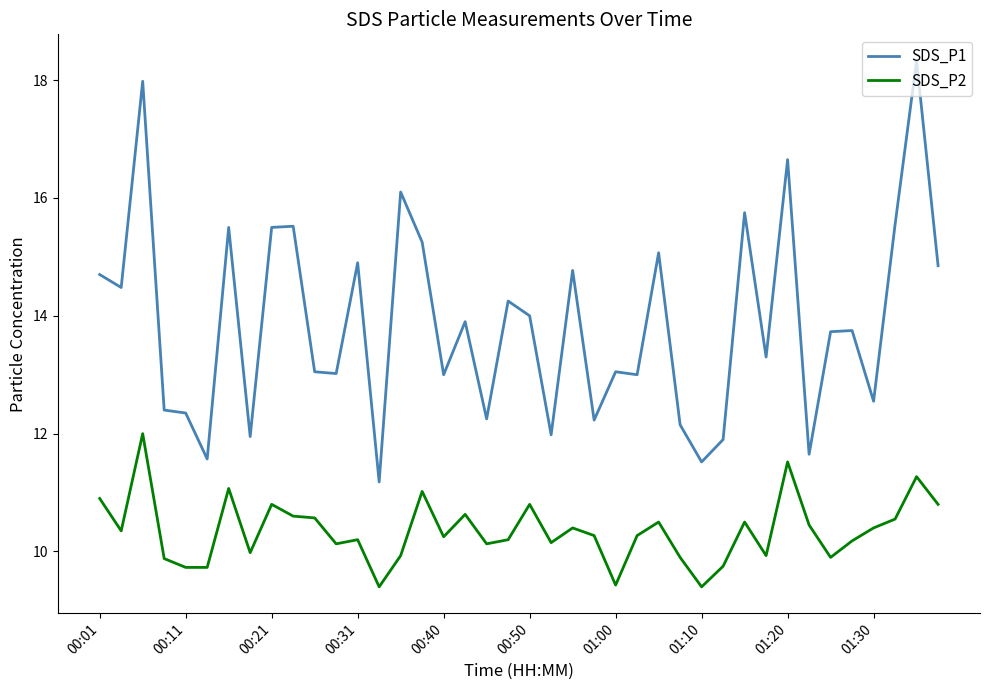

True or false: SDS_P2 and SDS_P1 cross at least once.

False